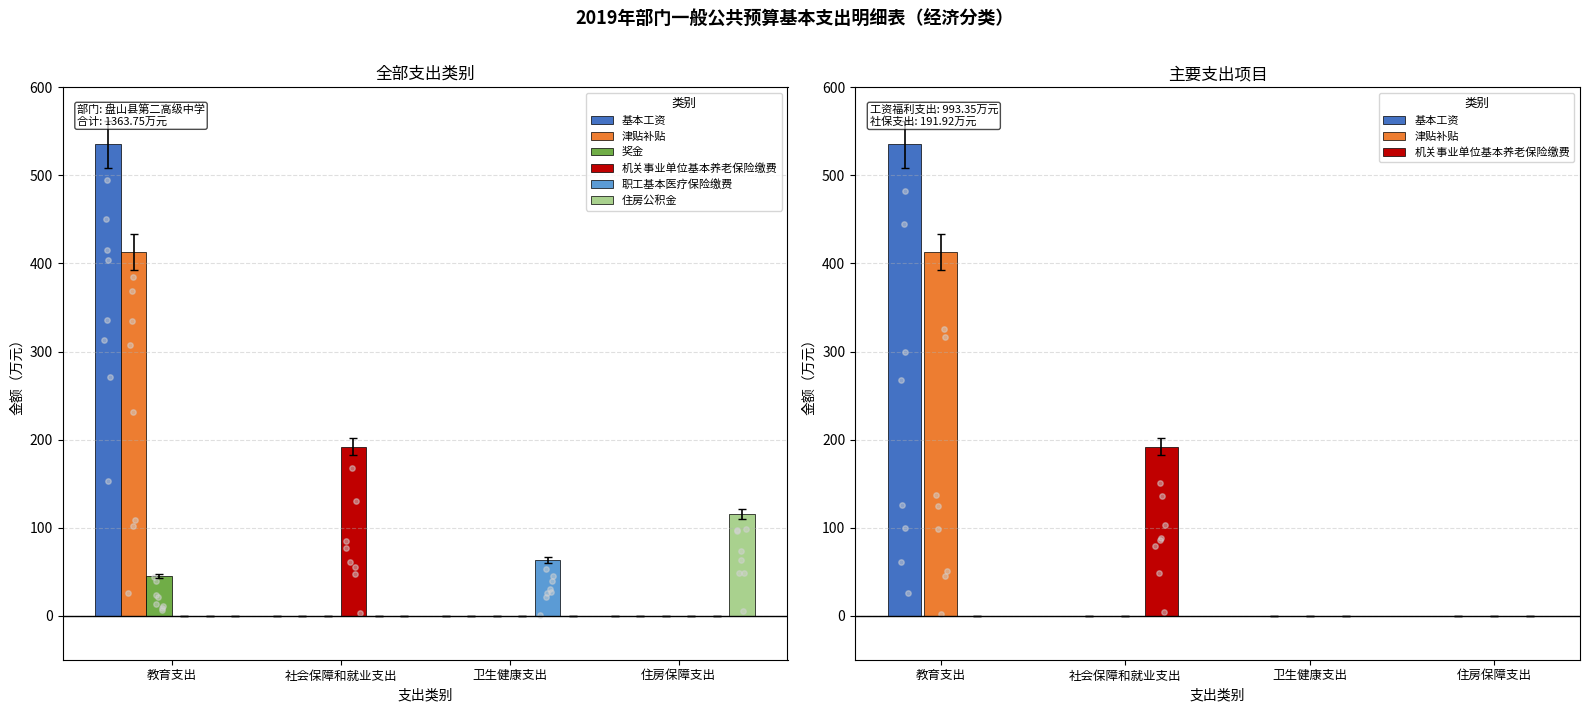

What is the total value across all series at 社会保障和就业支出?

191.9